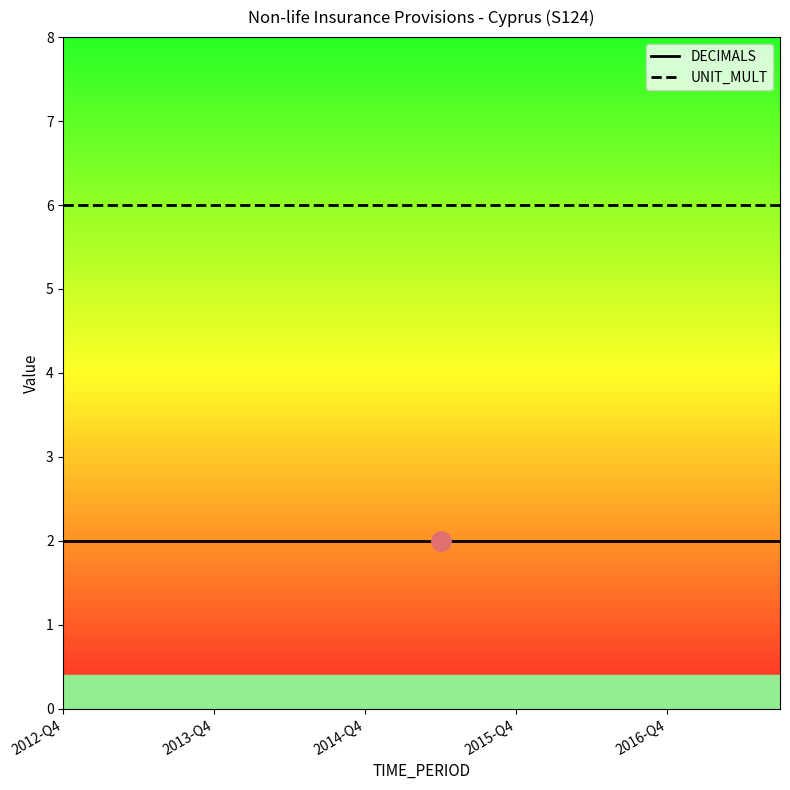

True or false: UNIT_MULT and DECIMALS intersect in this chart.

False